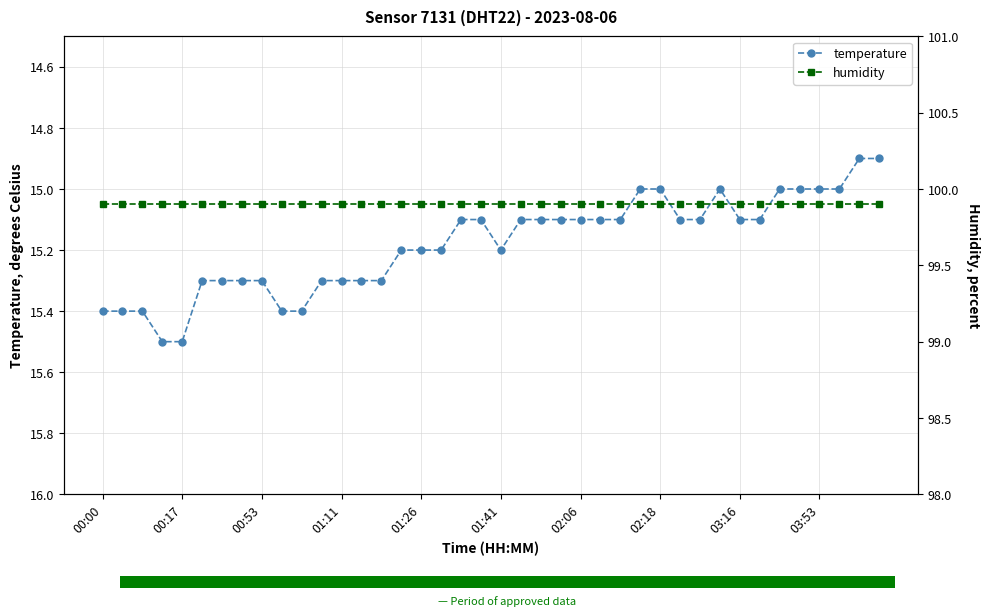

What is the minimum value for temperature?

14.9